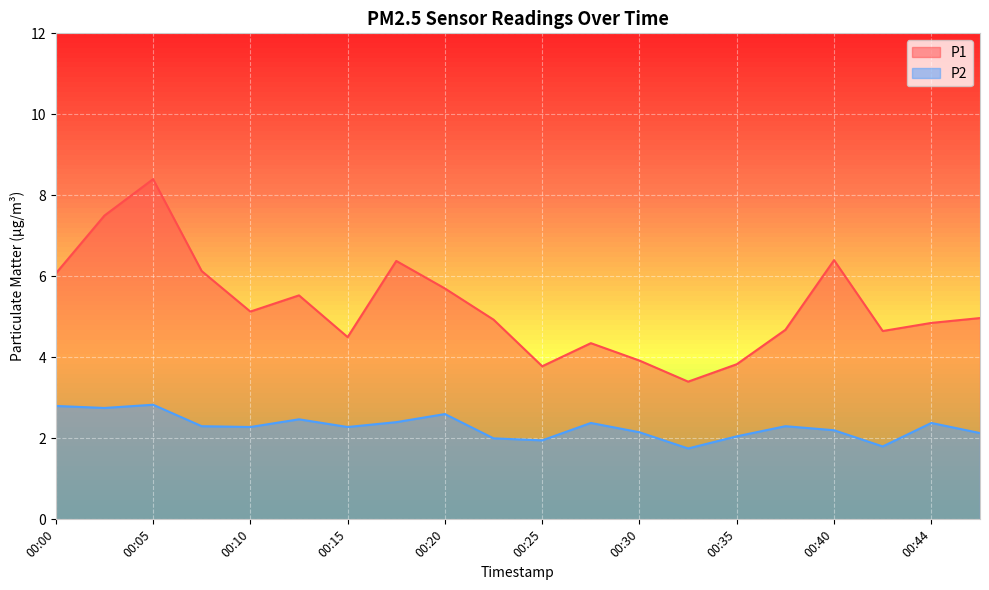

How many lines are shown in the chart?

2